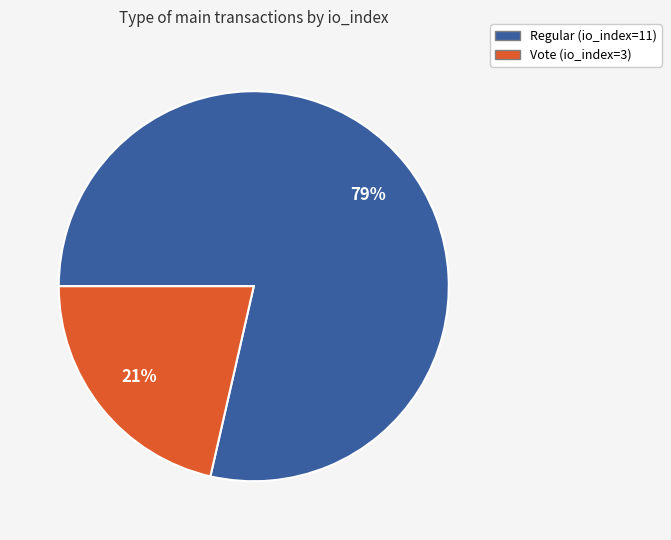

Is there any slice that represents more than half of the pie?

Yes